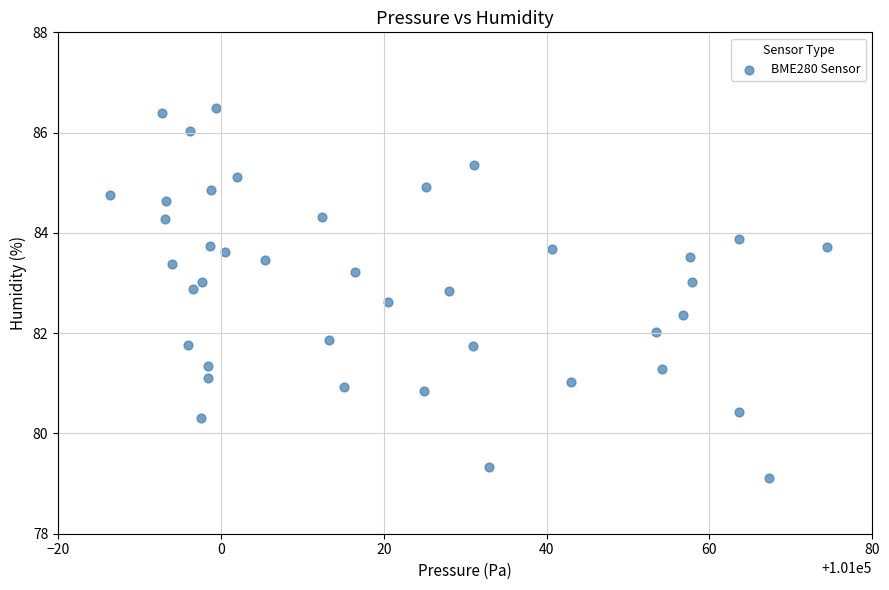

What is the range of Y values (max minus min)?

7.4